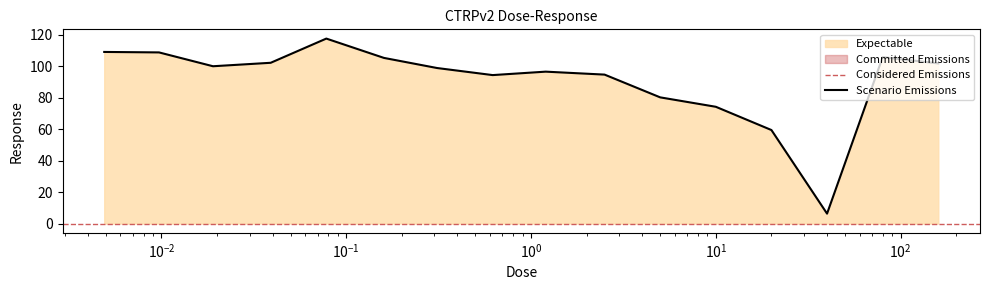

Approximately how many times larger is the value at 160.0 compared to 2.5?

1.1